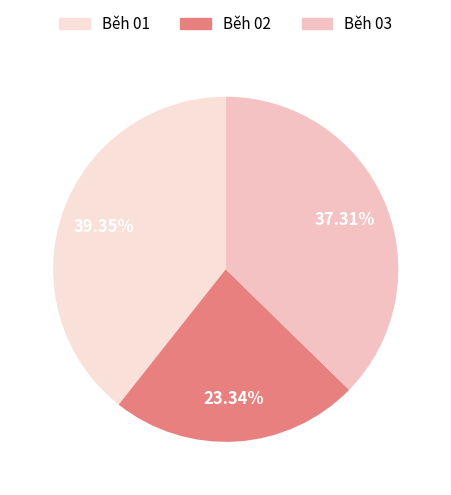

Count the number of slices in the pie.

3